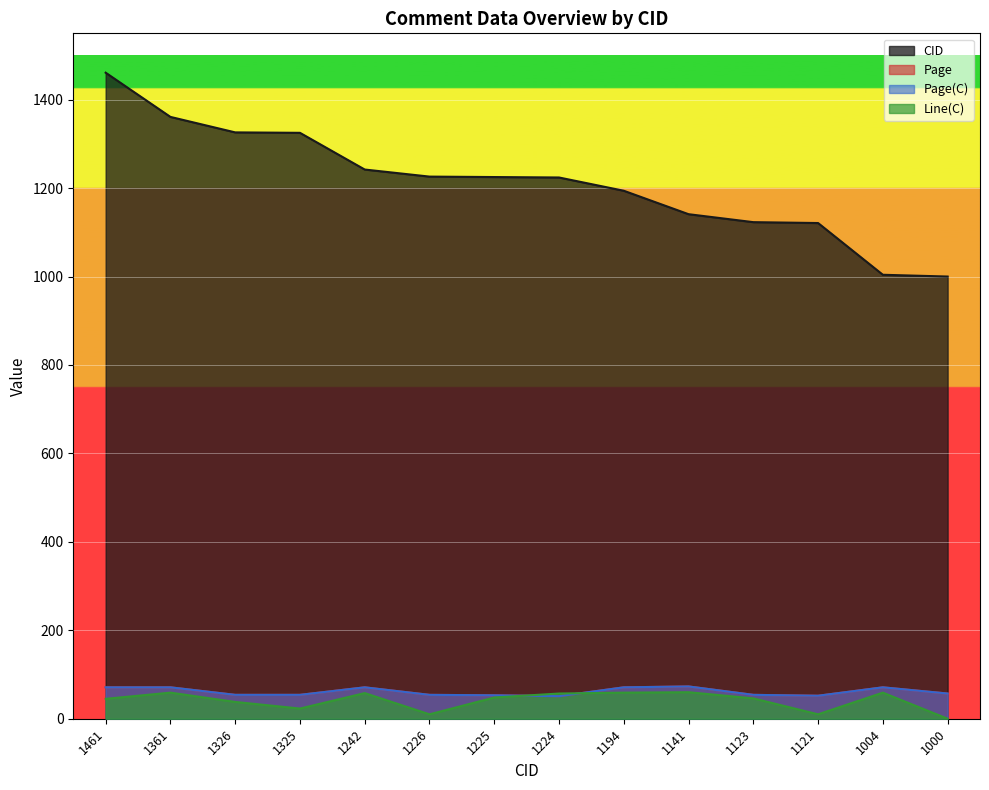

What is the average value of the CID series?

1212